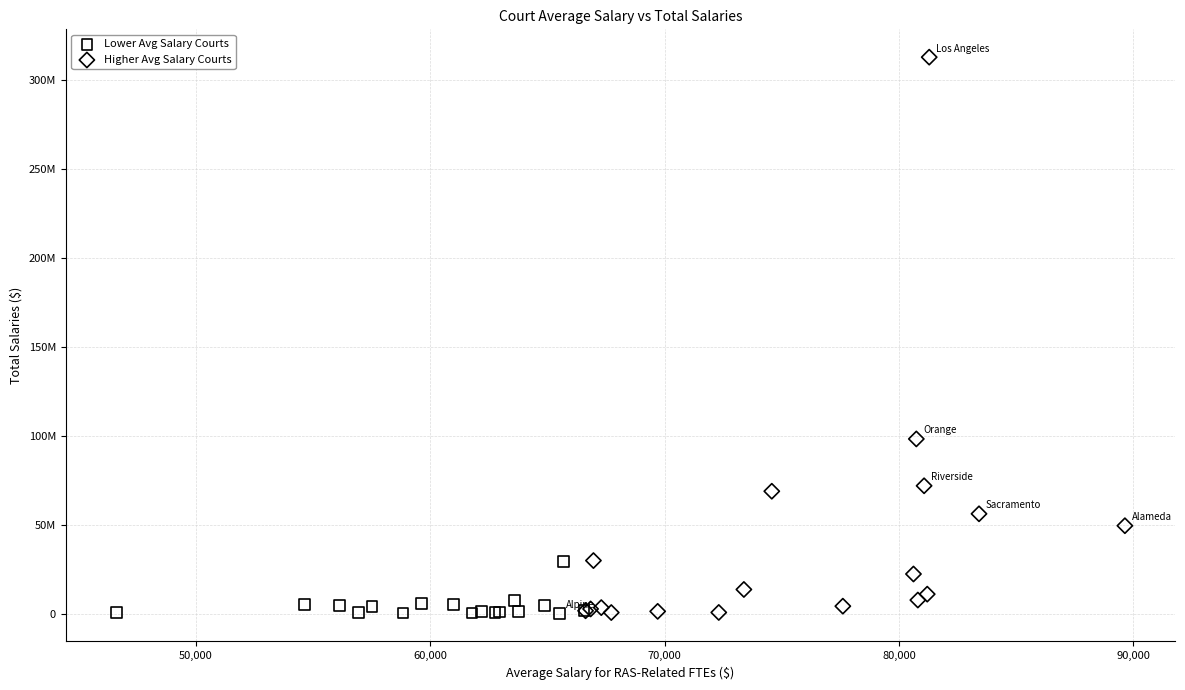

What are all the series names shown in the legend?

Lower Avg Salary Courts, Higher Avg Salary Courts